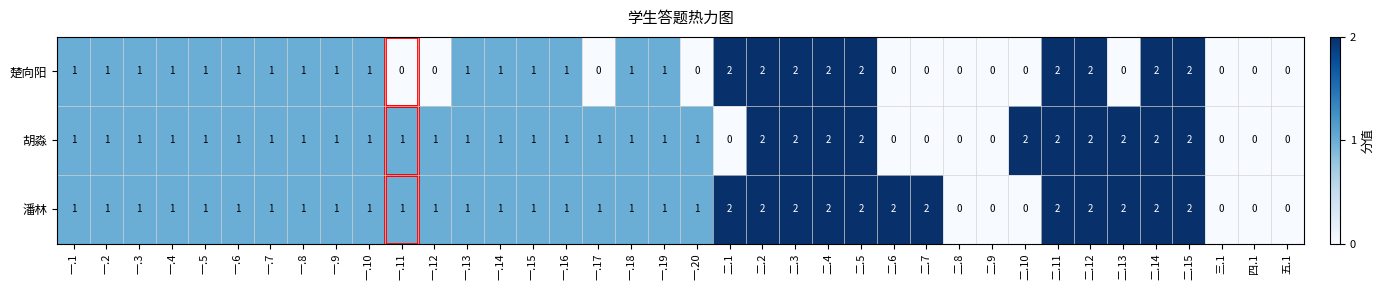

Count the 楚向阳 values in the range 0 to 1.

29